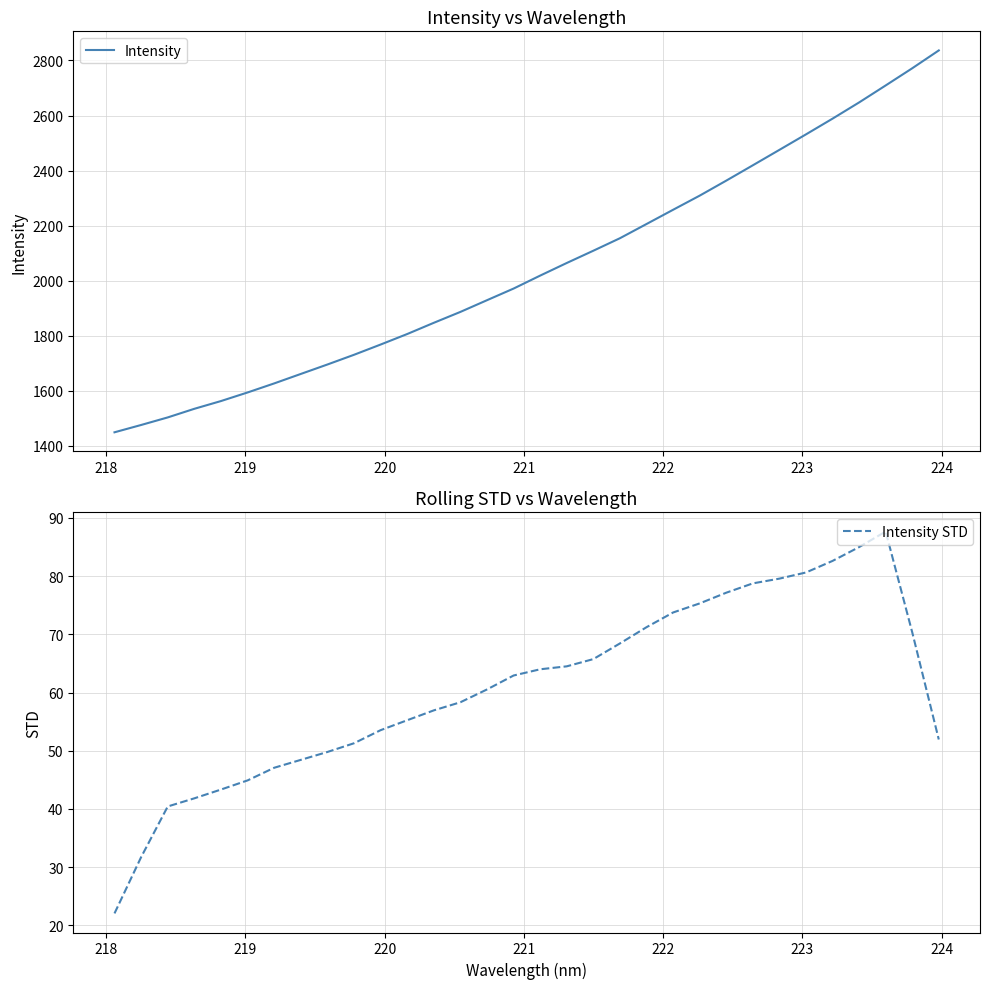

True or false: Intensity STD and Intensity intersect in this chart.

False